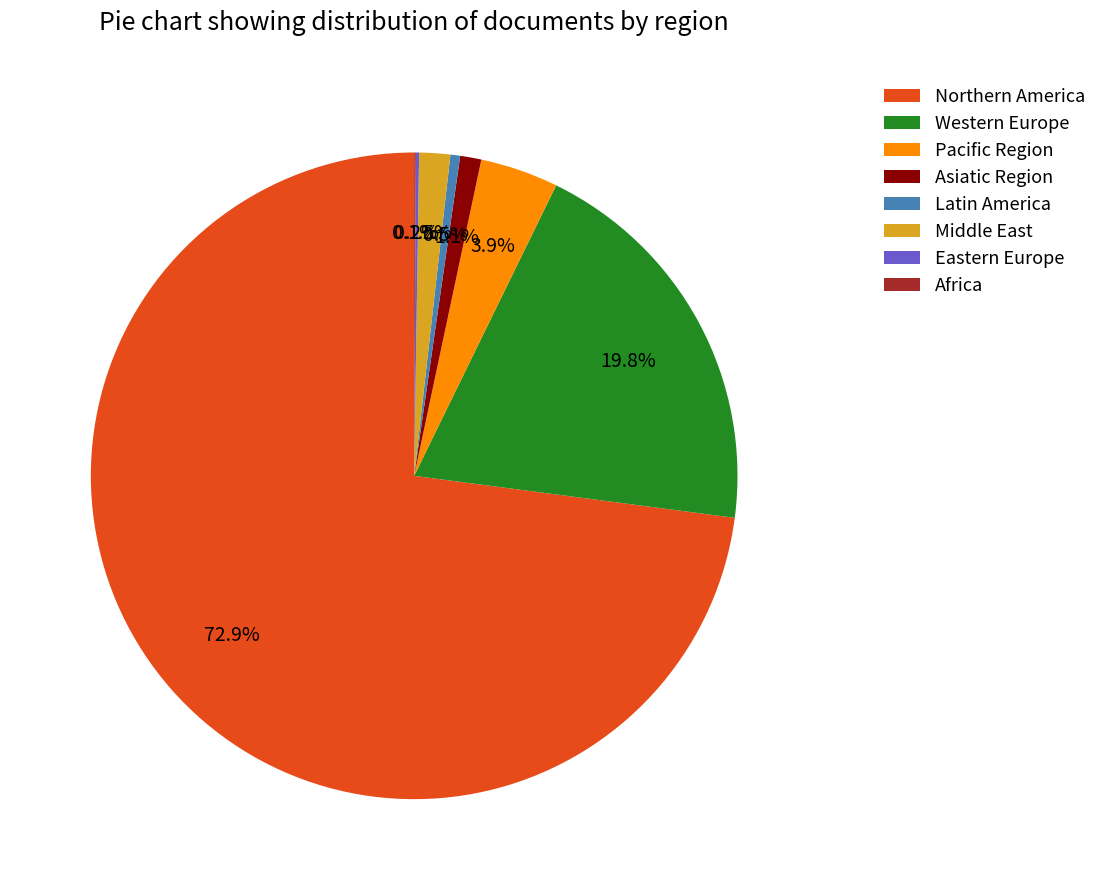

To the nearest percent, what is the average slice percentage?

12%